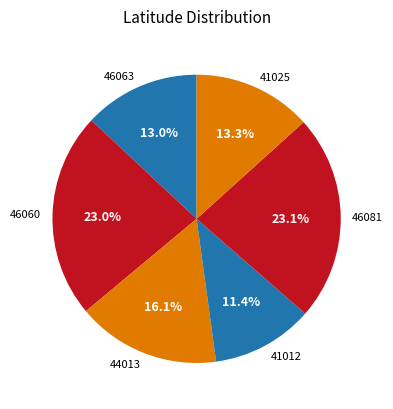

What is the ratio of the value at 46063 to the value at 46060?

0.6